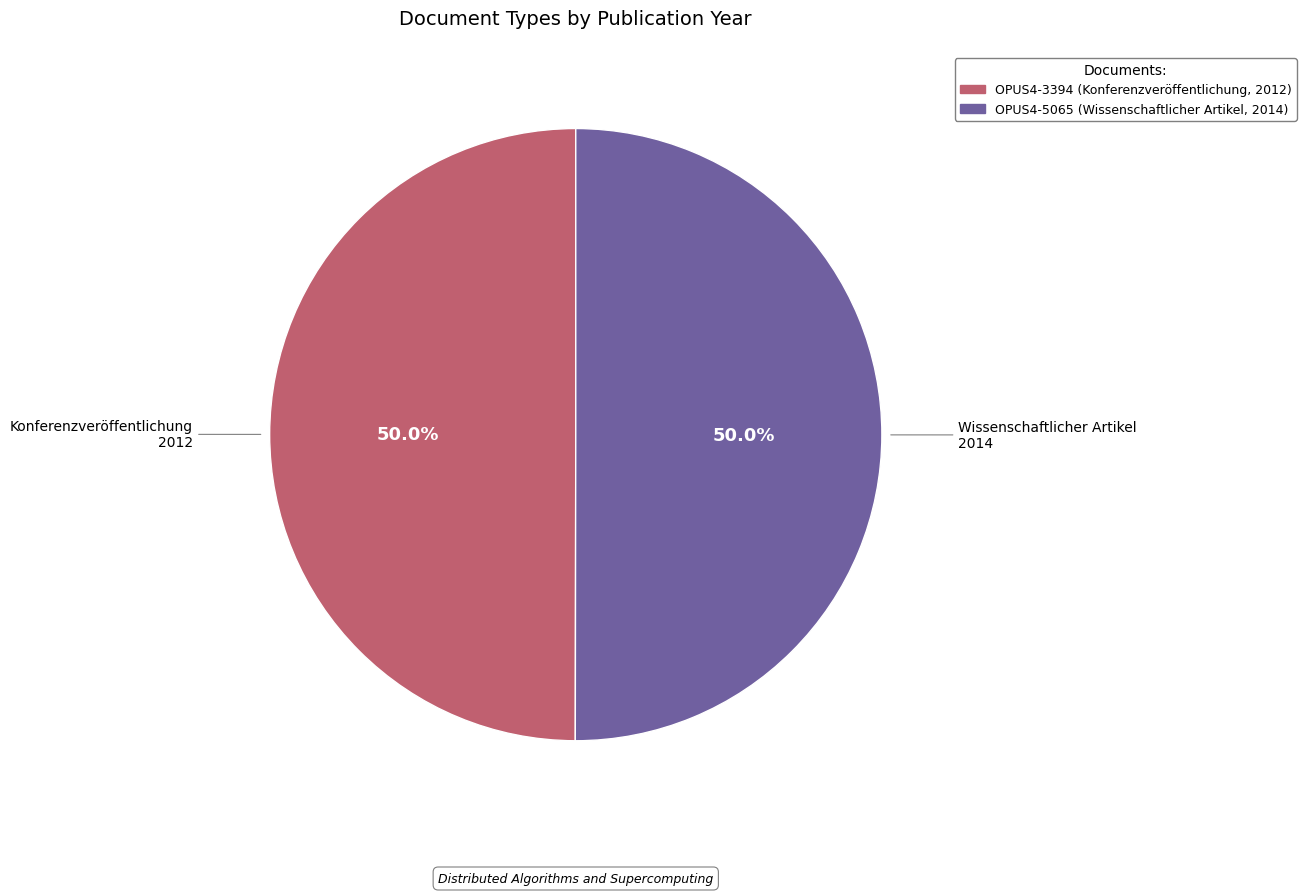

The OPUS4-3394 (Konferenzveröffentlichung, 2012) slice represents 50% of the pie. True or false?

True